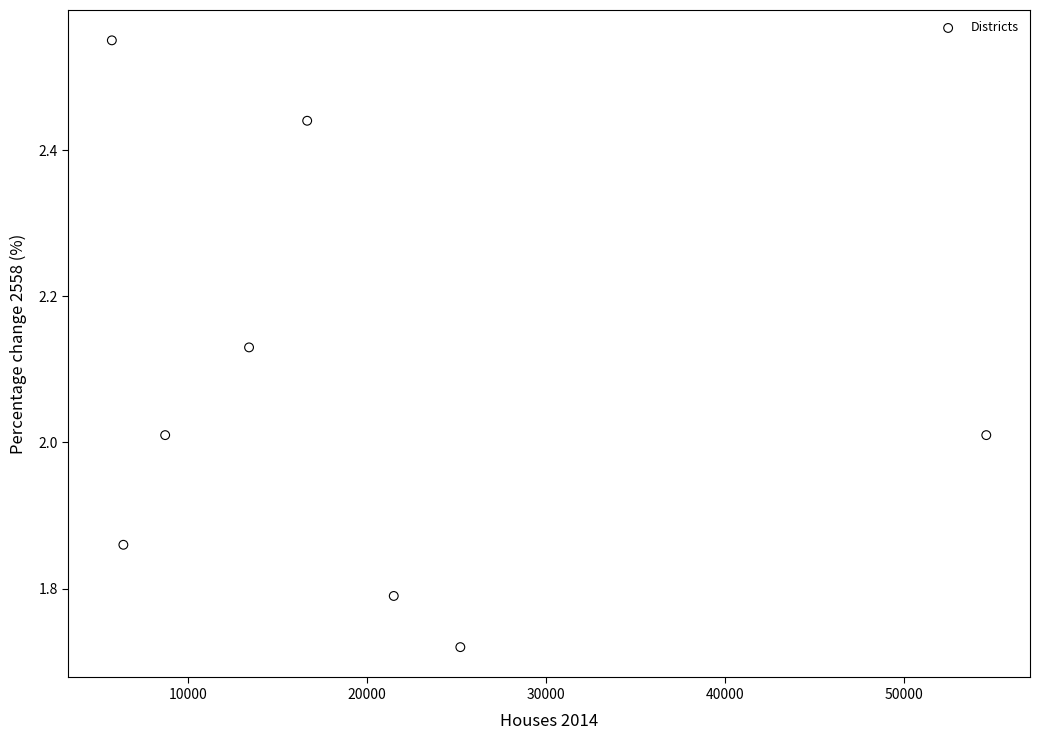

What is the range of Y values (max minus min)?

0.8